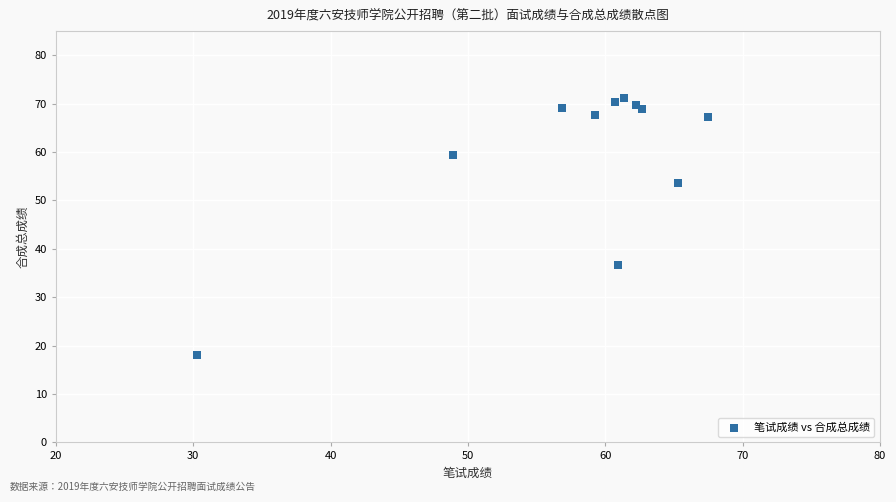

What Y value in the scatter plot is closest to 44?

36.6